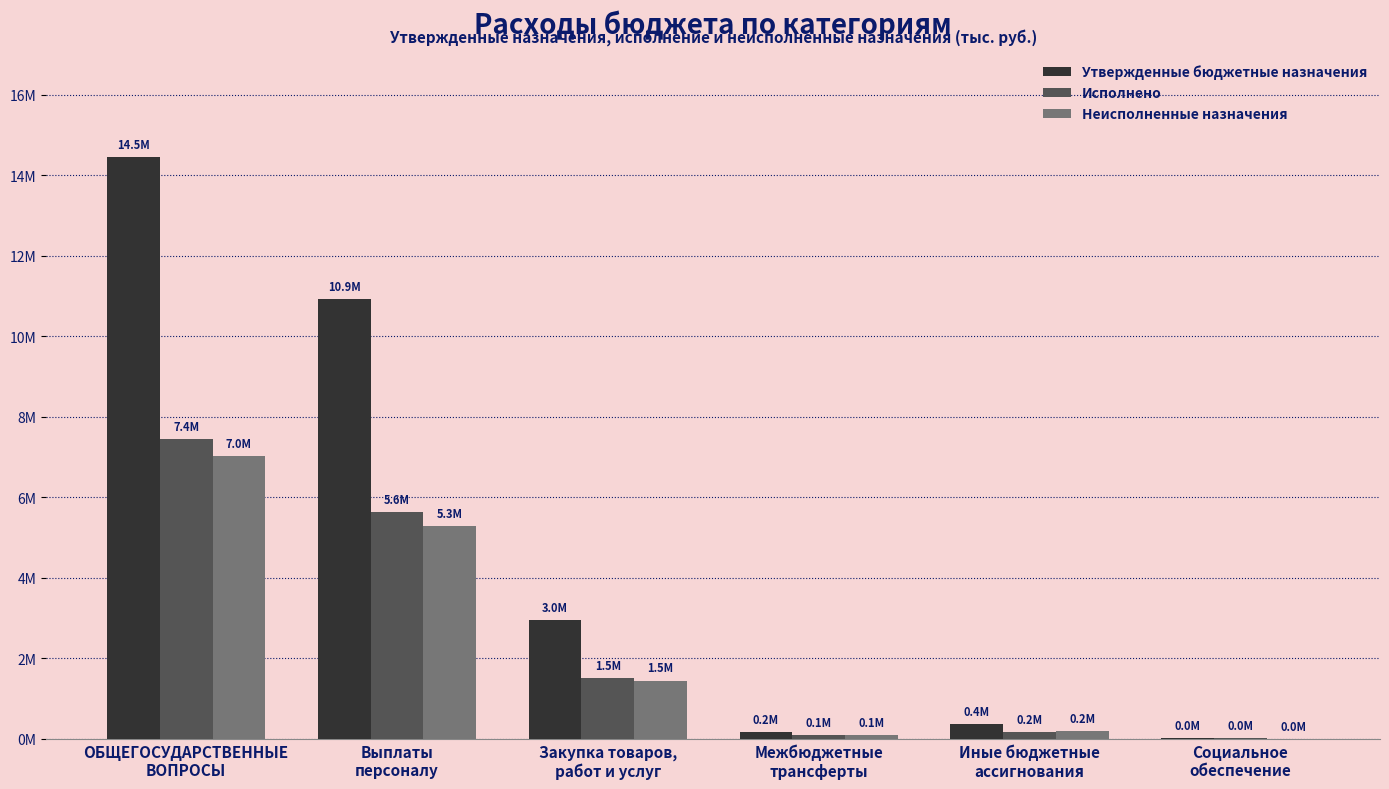

What are all the series names shown in the legend?

Утвержденные бюджетные назначения, Исполнено, Неисполненные назначения